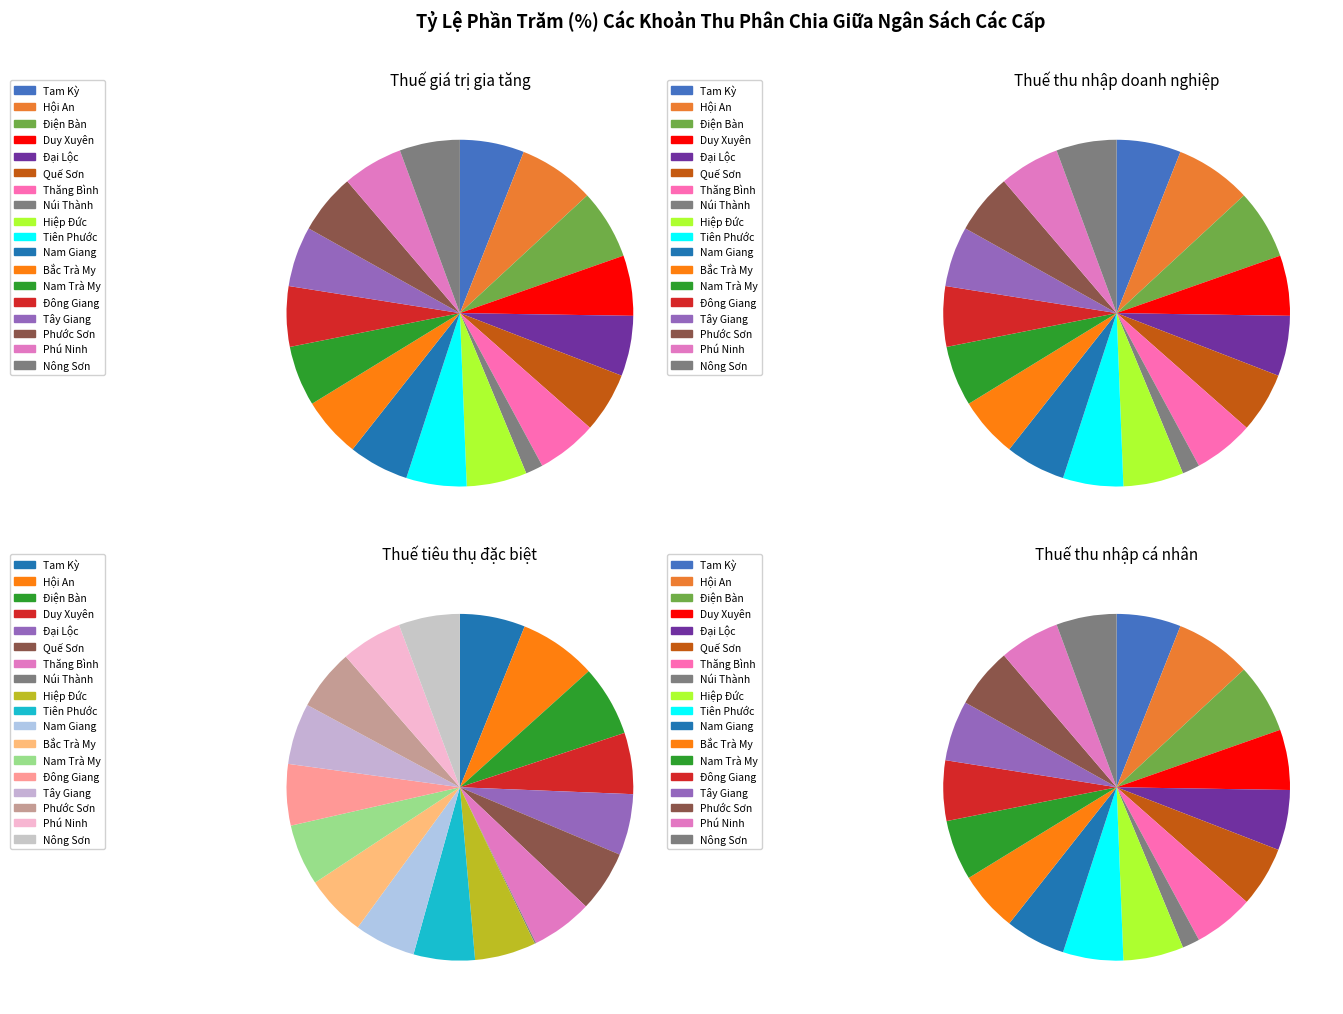

The Đại Lộc slice represents 6% of the pie. True or false?

True